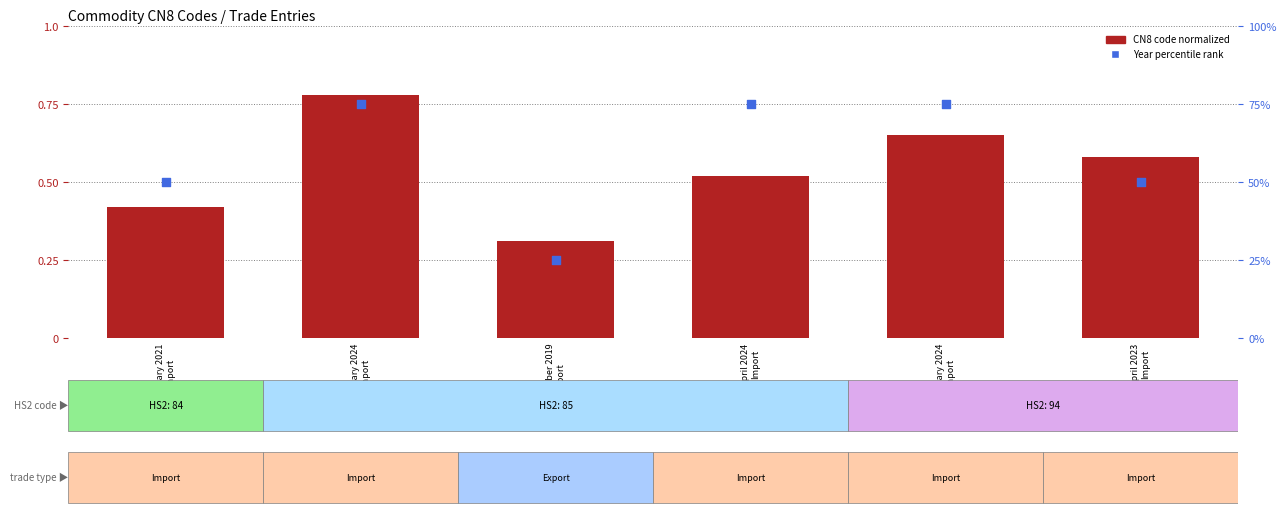

Which series has the largest total across all categories?

Year percentile rank